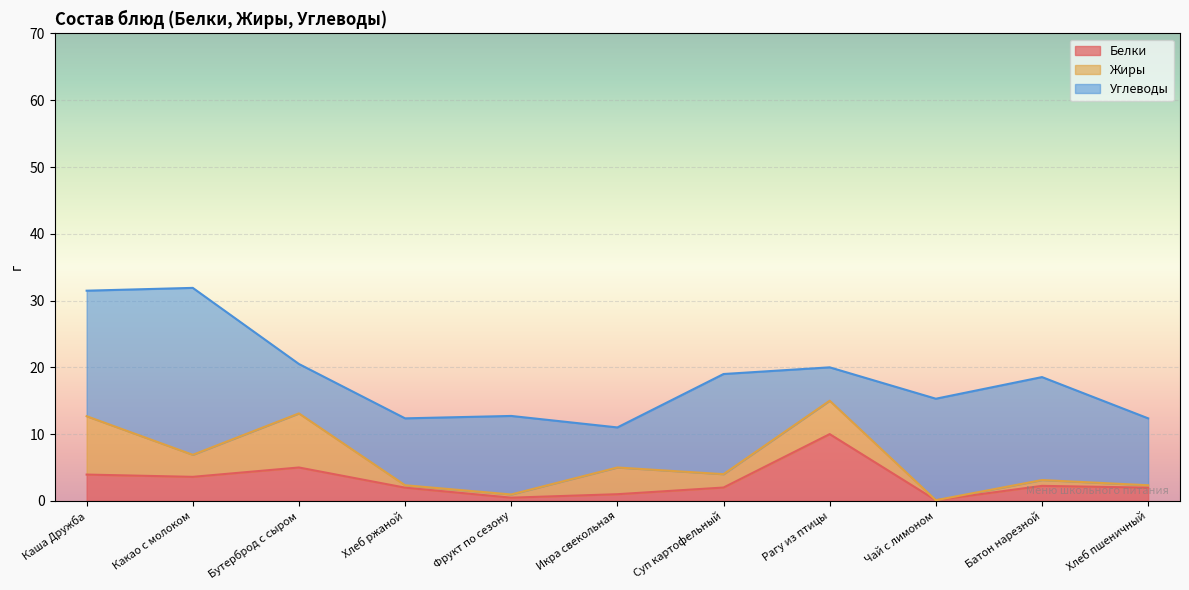

How many interior local peaks does the Белки series have?

3